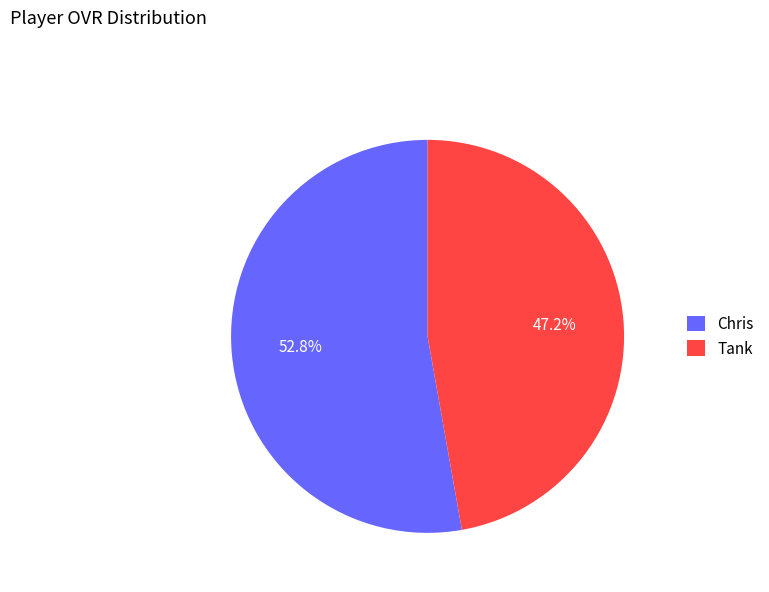

What percentage do Chris and Tank together represent?

100.0%